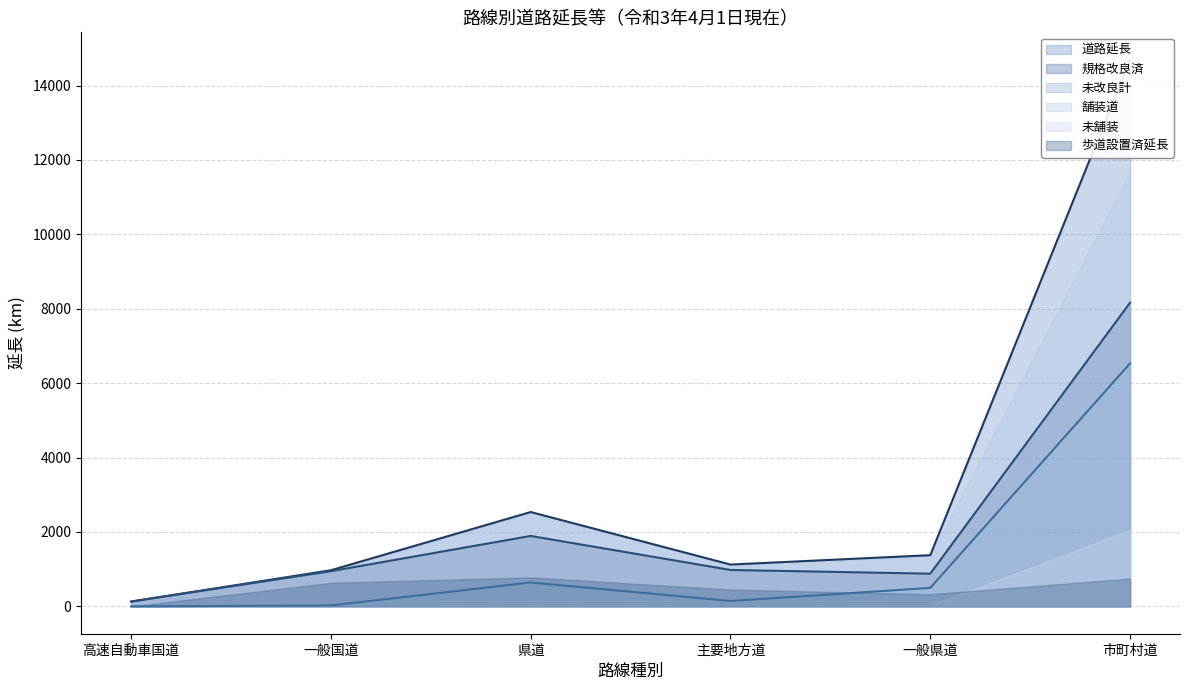

The 規格改良済 series shows 647.0 at 県道. True or false?

False